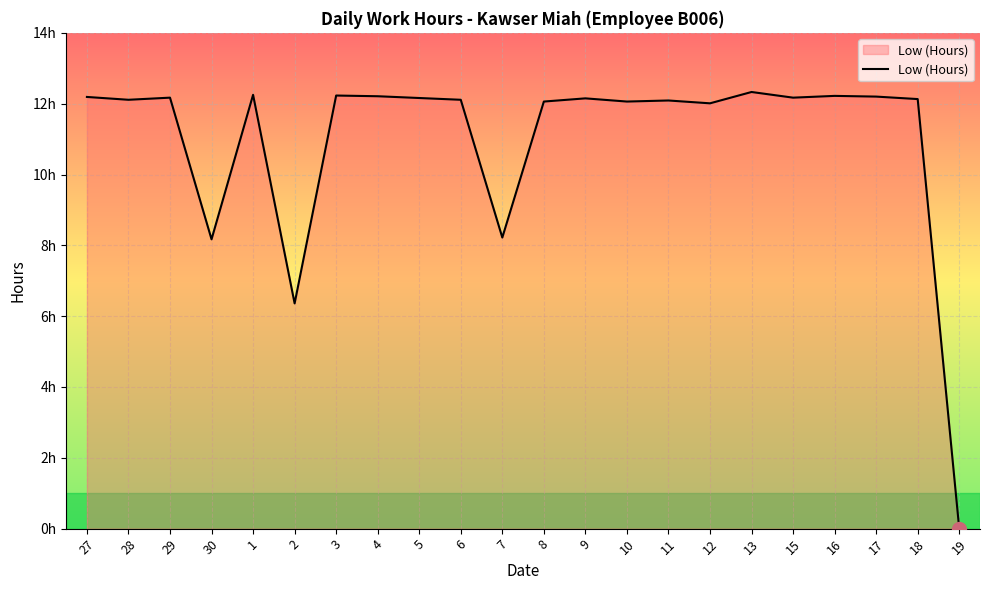

Does the chart have visible grid lines?

Yes